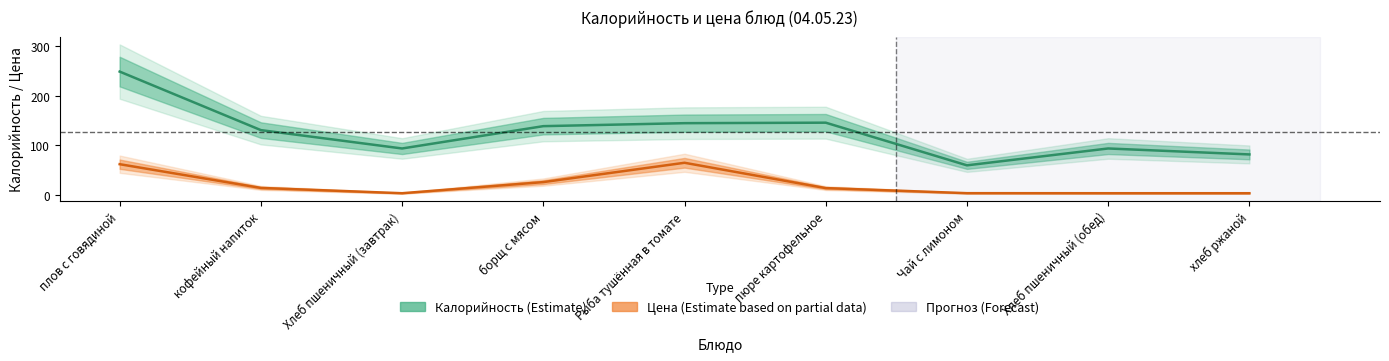

Which series changed the most between пюре картофельное and Хлеб пшеничный (обед)?

Калорийность